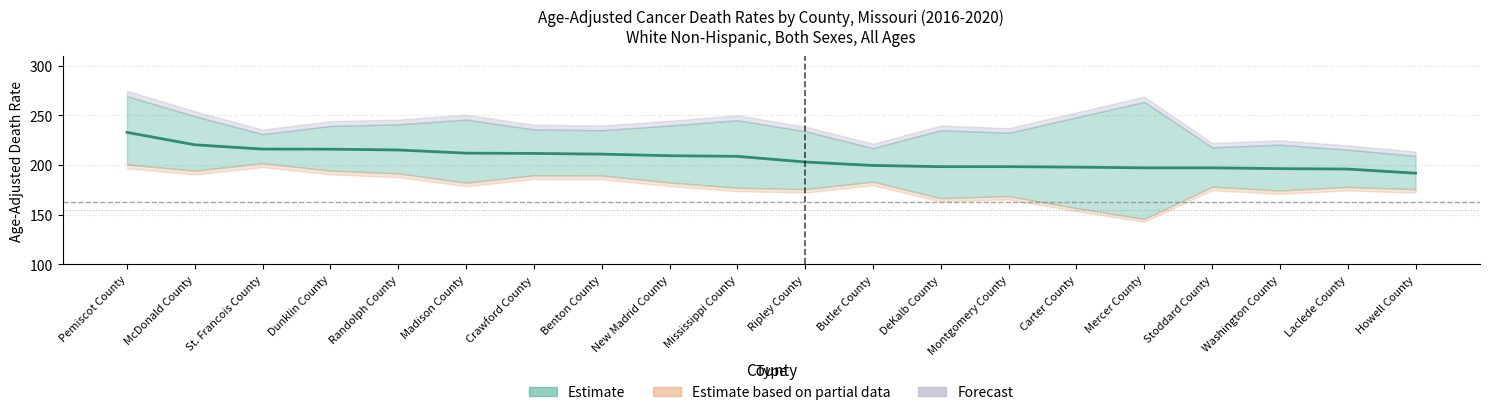

At how many categories does at least one series exceed 210?

19